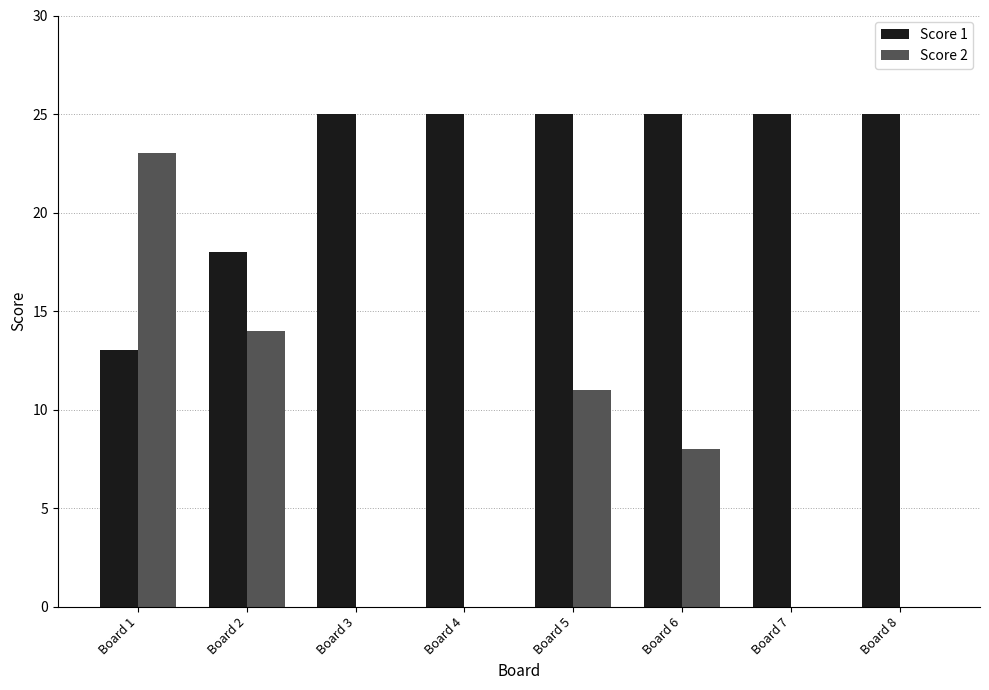

What is the sum of the Score 2 values at Board 5 and Board 2?

25